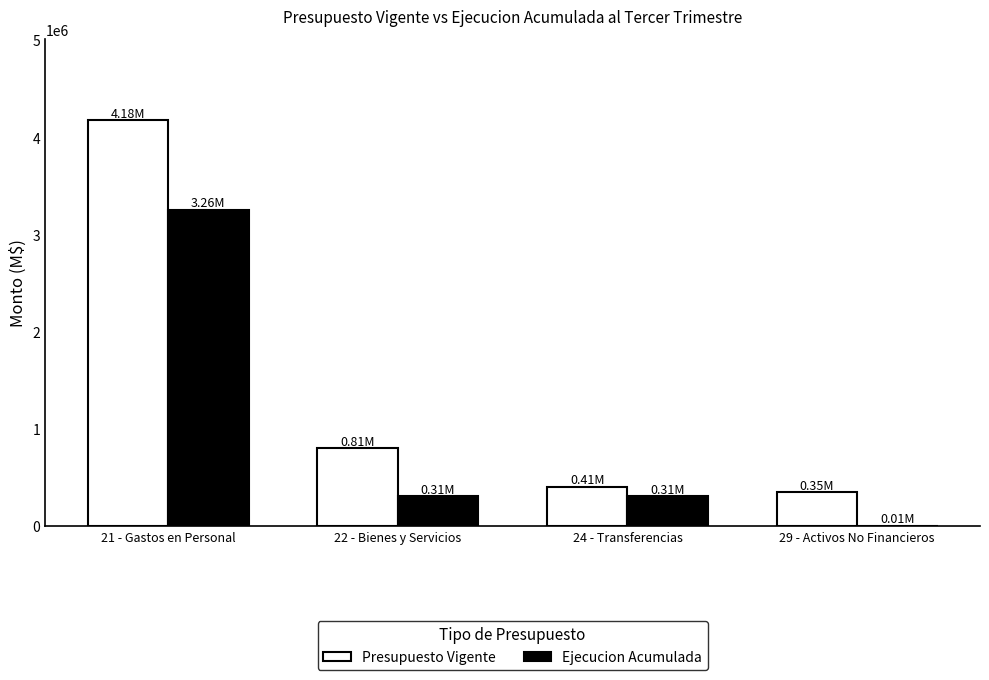

Is the value of Ejecucion Acumulada at 24 - Transferencias greater than the value of Presupuesto Vigente at 22 - Bienes y Servicios?

No